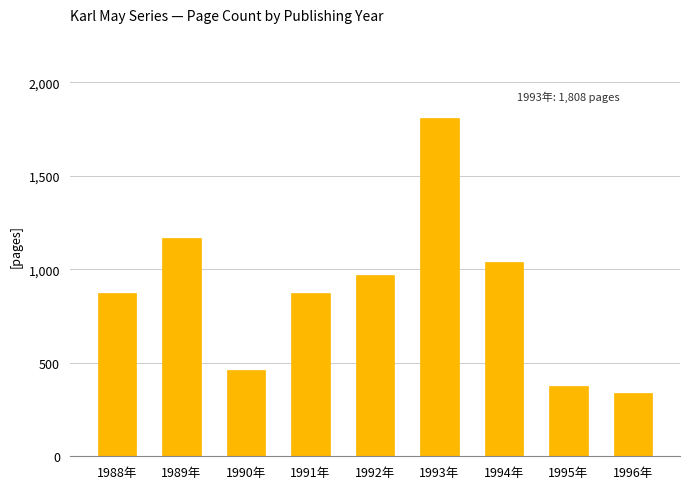

Does the chart contain any negative values?

No